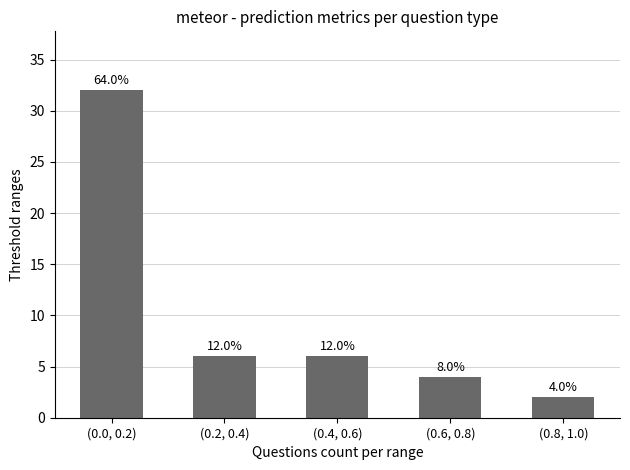

How many bars are there in total?

5